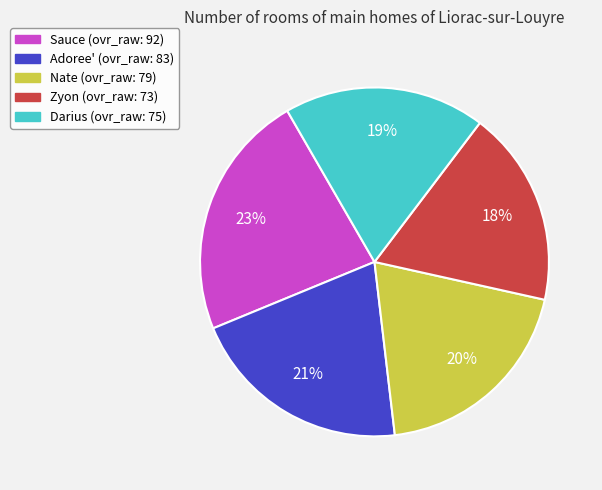

Which slice is the largest?

Sauce